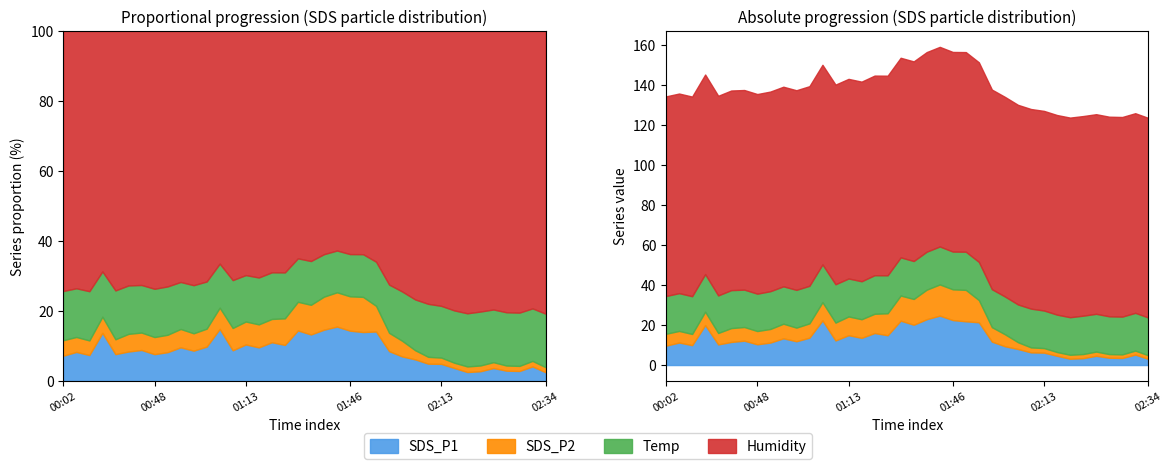

Does the chart display data point markers on the line(s)?

No